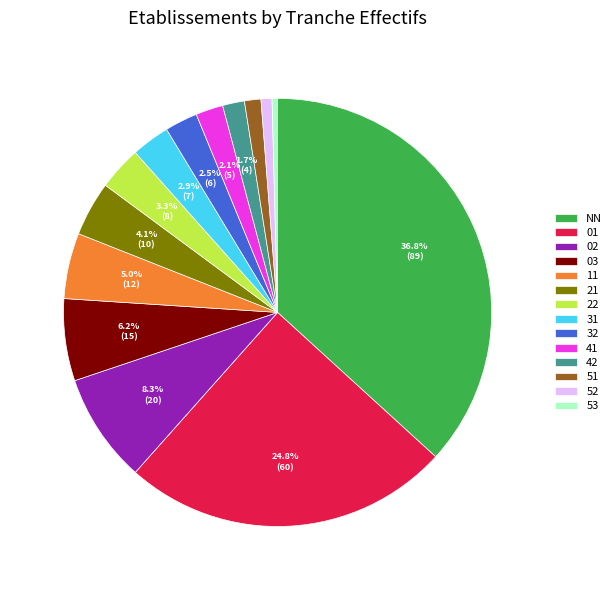

Which category has the biggest portion of the pie?

NN